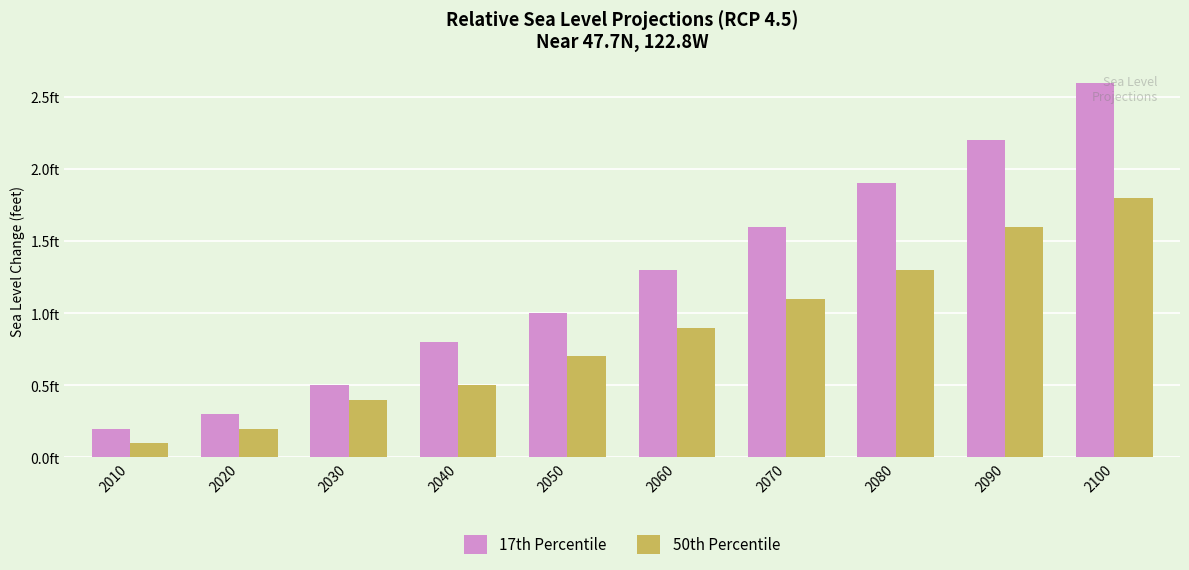

Does the chart contain stacked bars?

No